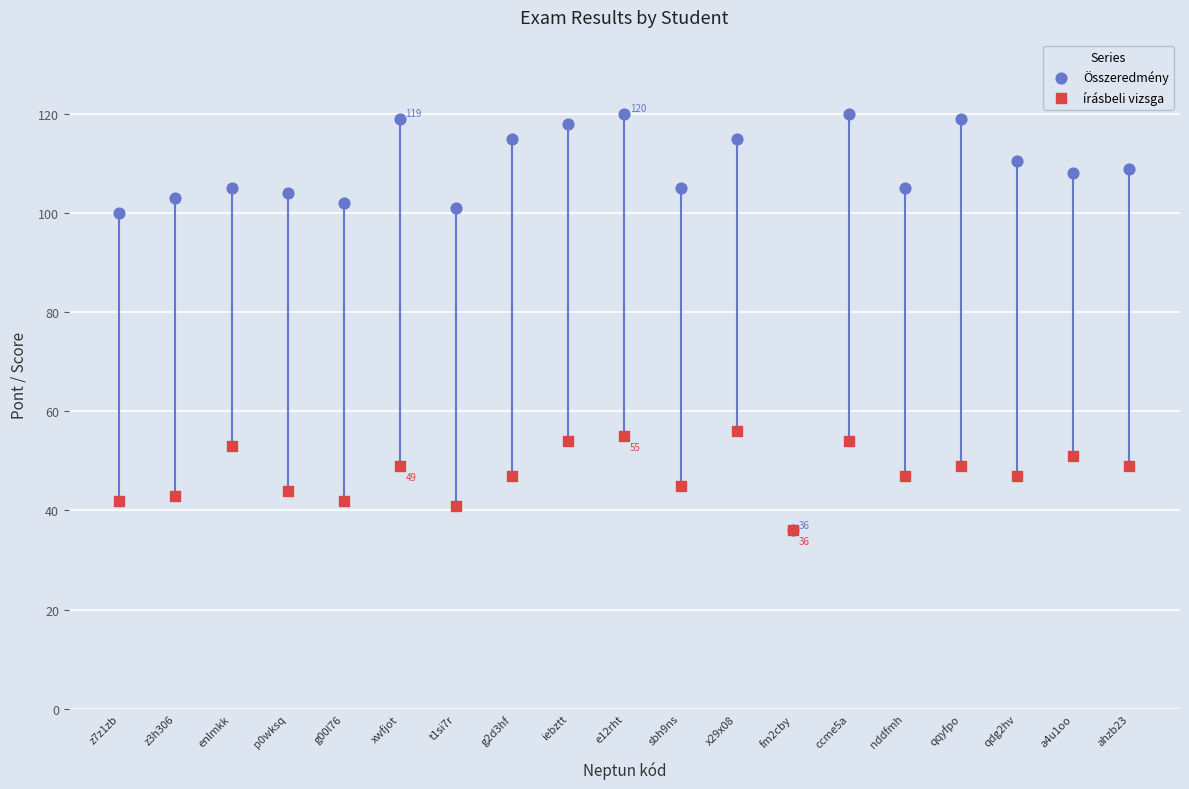

Is the value of Jegy at p0wksq greater than the value of írásbeli vizsga at e12rht?

No